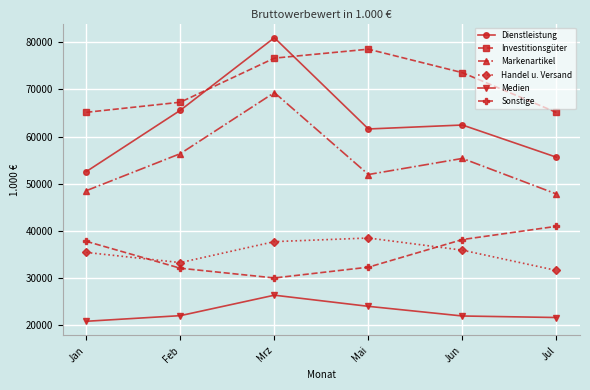

True or false: Sonstige and Markenartikel intersect in this chart.

False